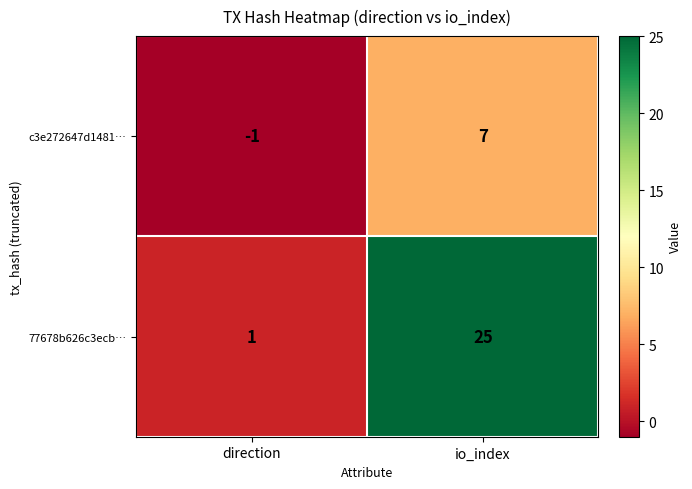

At how many categories does at least one series exceed 17?

1